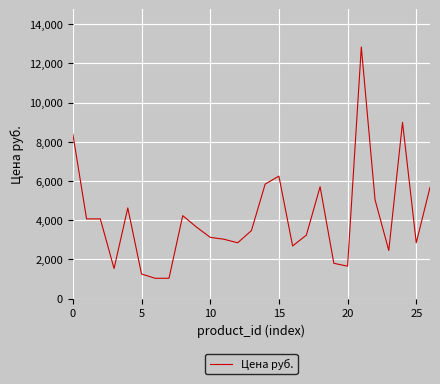

What is the minimum value shown in the chart?

1032.0